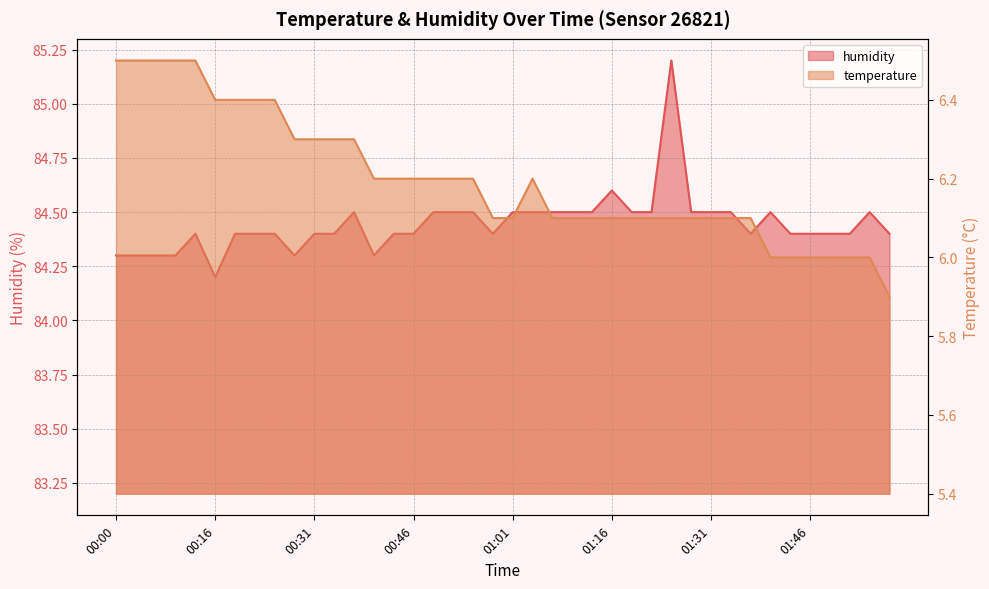

What is the average value of the humidity series?

84.4